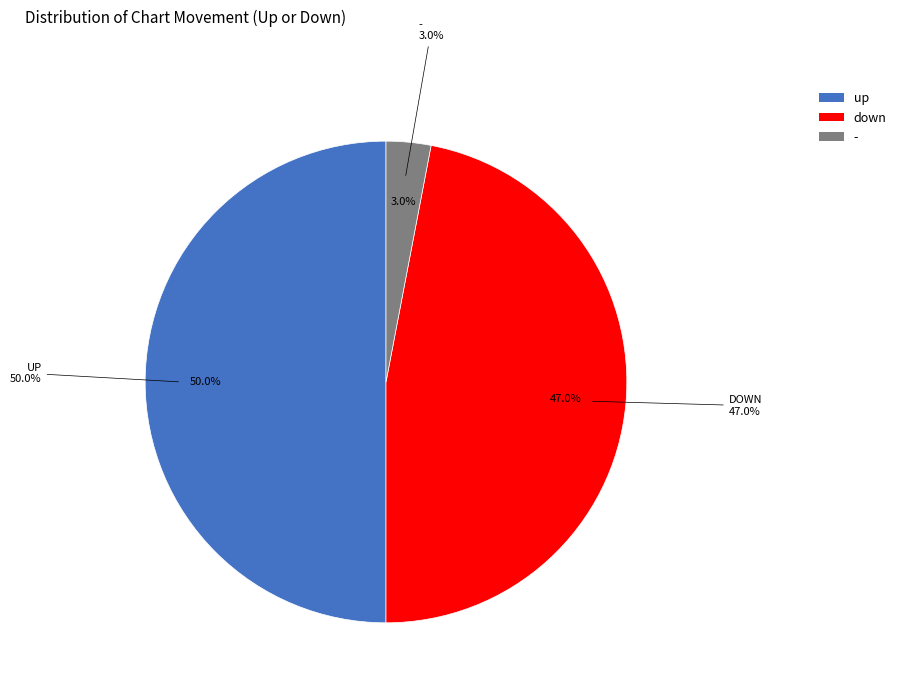

What is the largest slice in the pie chart?

up